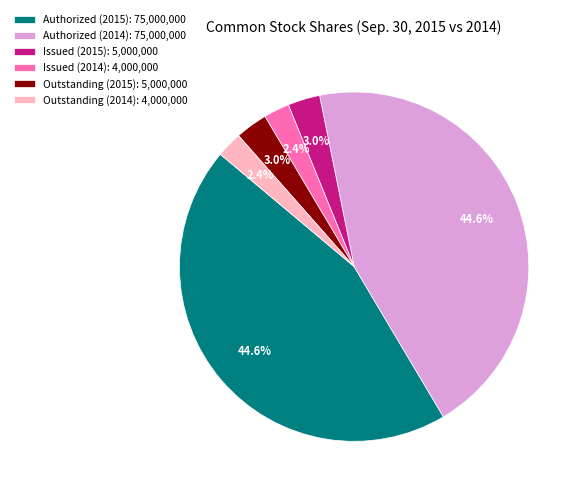

What percentage do Issued (2014): 4,000,000 and Outstanding (2014): 4,000,000 together represent?

4.8%